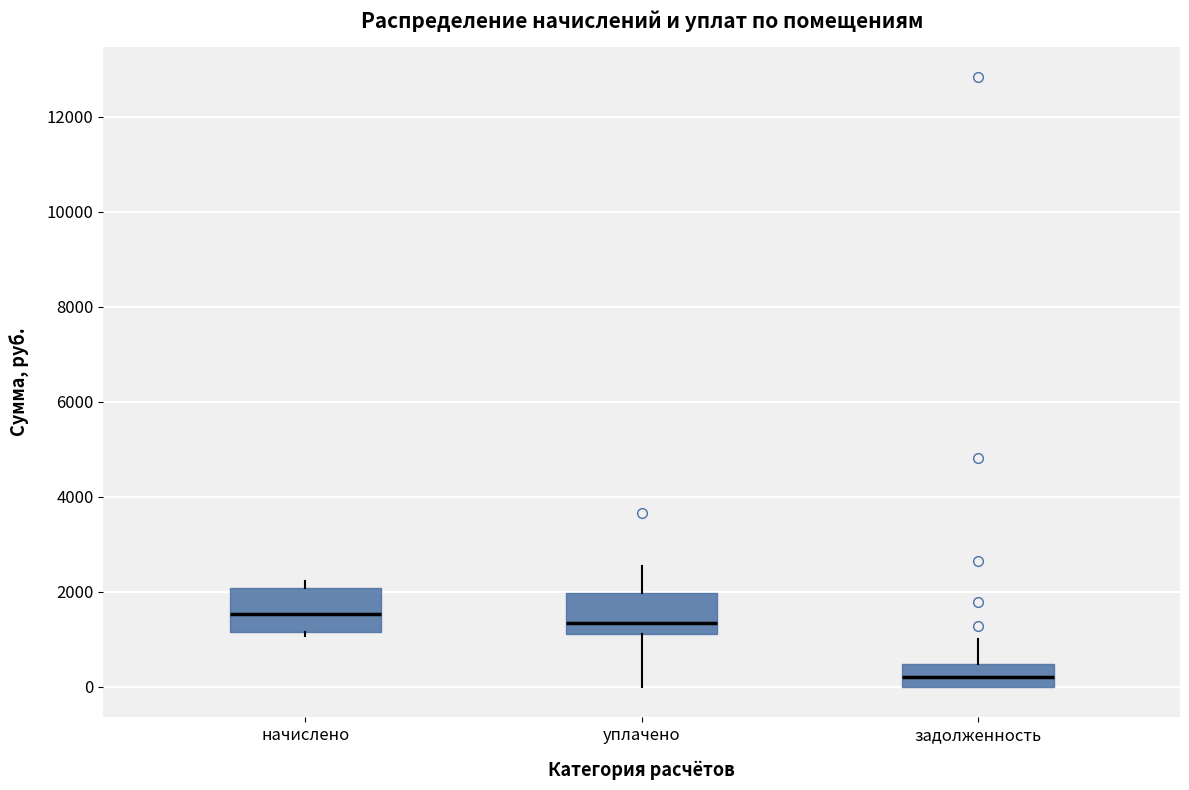

Reading left to right, transcribe this box plot: for each box, give where its median line is, the range the box spans, and where its two whiskers end, as read against the y-axis. The values are not printed on the chart, so give them approximately, as read against the axis.

начислено: median 1600, box 1200 to 2000, whiskers 1000 to 2200
уплачено: median 1400, box 1200 to 2000, whiskers 0 to 2600
задолженность: median 200, box 0 to 400, whiskers 0 to 1000